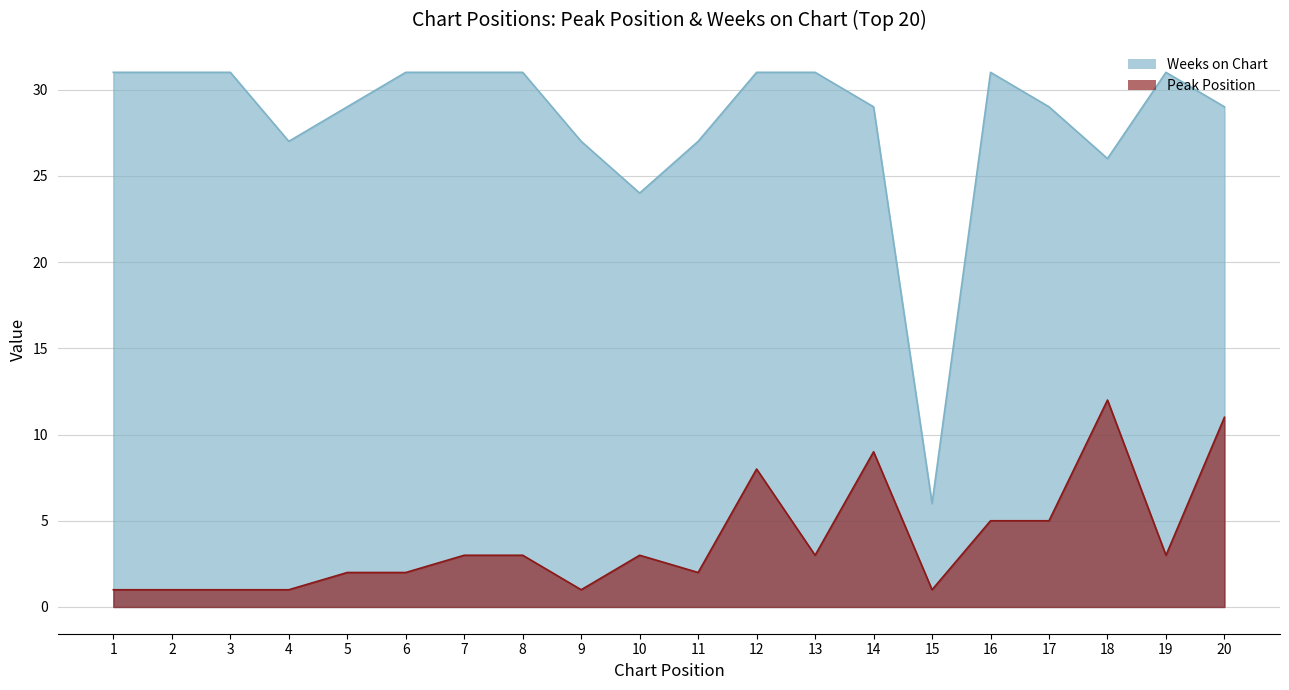

What is the total value across all series at 15?

7